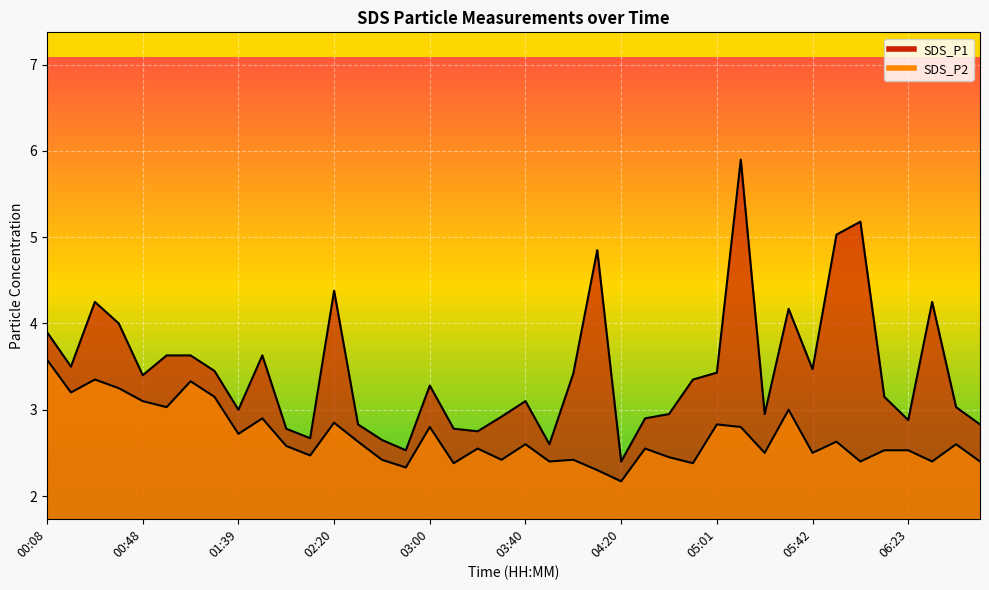

Rank the series by their maximum value, from highest to lowest.

SDS_P1, SDS_P2